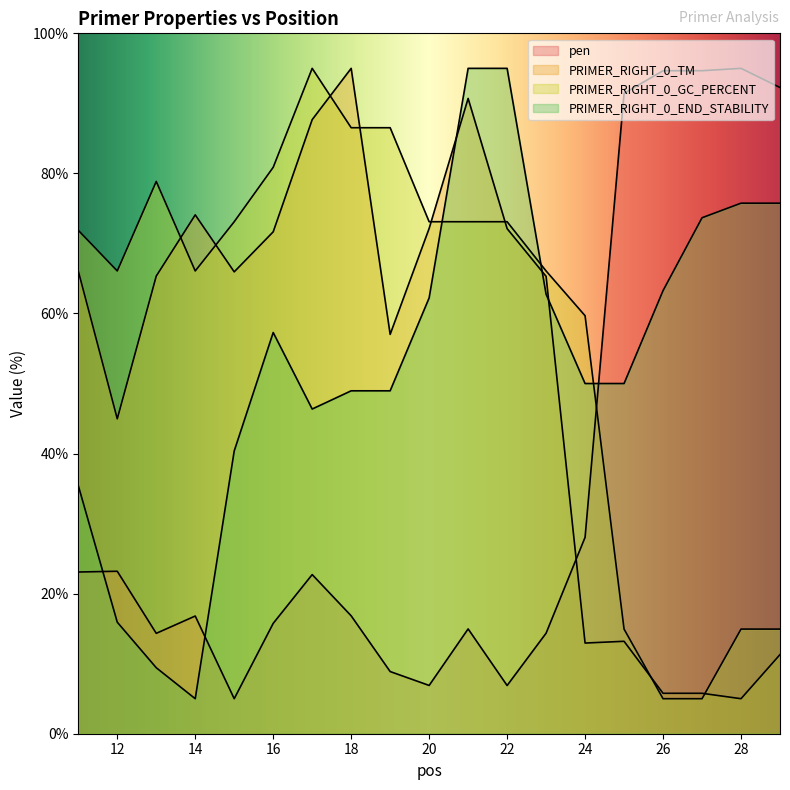

Reading left to right, extract all data points from this chart.

pen: 11=23.1	12=23.2	13=14.3	14=16.8	15=5.0	16=15.8	17=22.7	18=16.8	19=8.9	20=6.9	21=15.0	22=6.9	23=14.4	24=28.0	25=91.4	26=94.7	27=94.7	28=95.0	29=92.3
PRIMER_RIGHT_0_TM: 11=66.1	12=45.0	13=65.3	14=74.1	15=65.9	16=71.7	17=87.7	18=95.0	19=57.0	20=72.1	21=90.7	22=72.1	23=65.3	24=12.9	25=13.2	26=5.8	27=5.8	28=5.0	29=11.3
PRIMER_RIGHT_0_GC_PERCENT: 11=71.9	12=66.1	13=78.9	14=66.1	15=73.1	16=80.9	17=95.0	18=86.5	19=86.5	20=73.1	21=73.1	22=73.1	23=66.1	24=59.7	25=14.9	26=5.0	27=5.0	28=14.9	29=14.9
PRIMER_RIGHT_0_END_STABILITY: 11=35.4	12=15.9	13=9.4	14=5.0	15=40.4	16=57.3	17=46.4	18=49.0	19=49.0	20=62.2	21=95.0	22=95.0	23=62.7	24=50.0	25=50.0	26=63.3	27=73.7	28=75.8	29=75.8